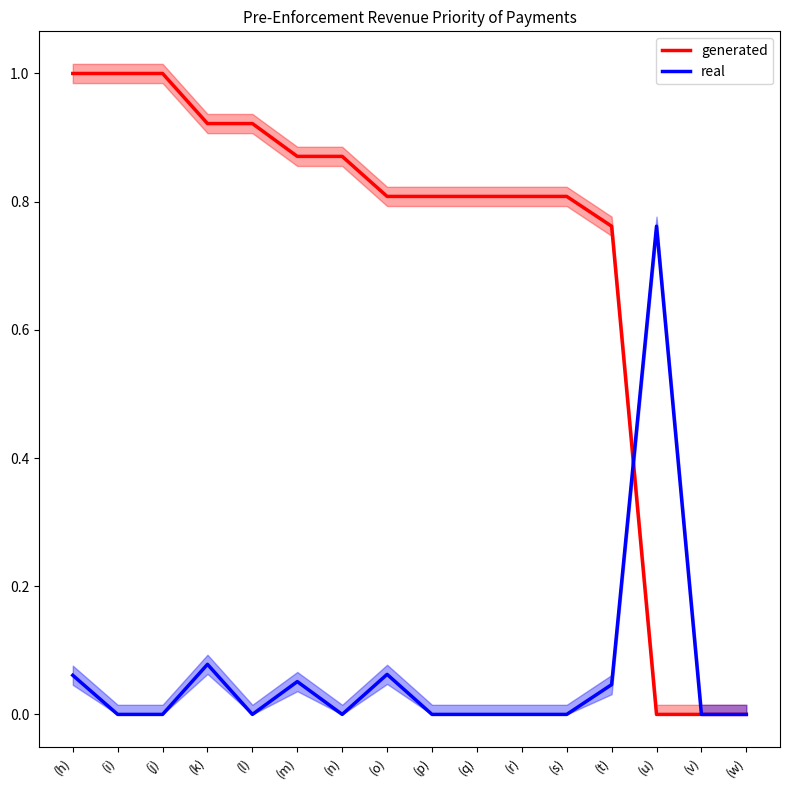

Is this an area chart (filled region under the line)?

No